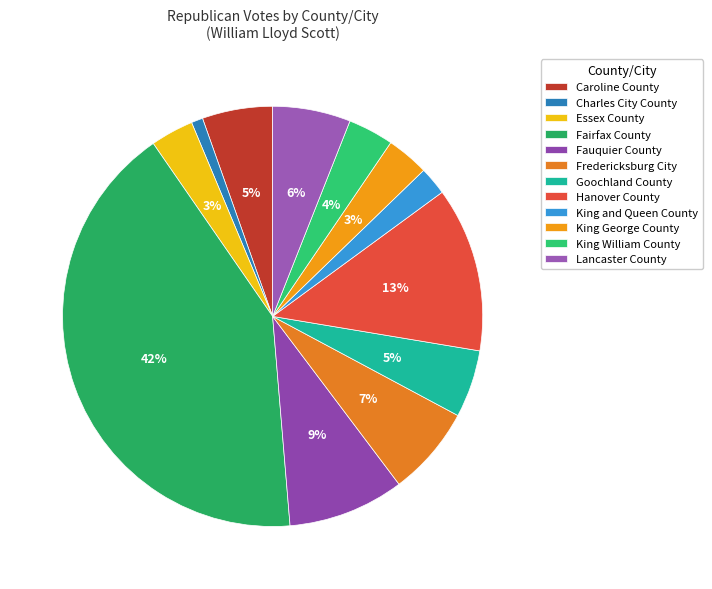

Count the number of slices in the pie.

12